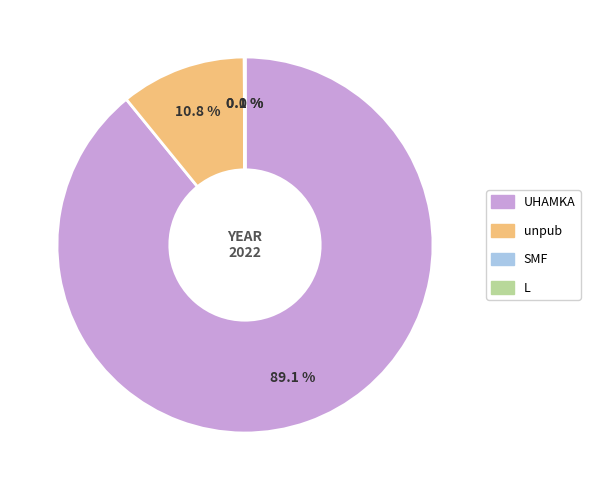

True or false: unpub accounts for 11% of the total.

True